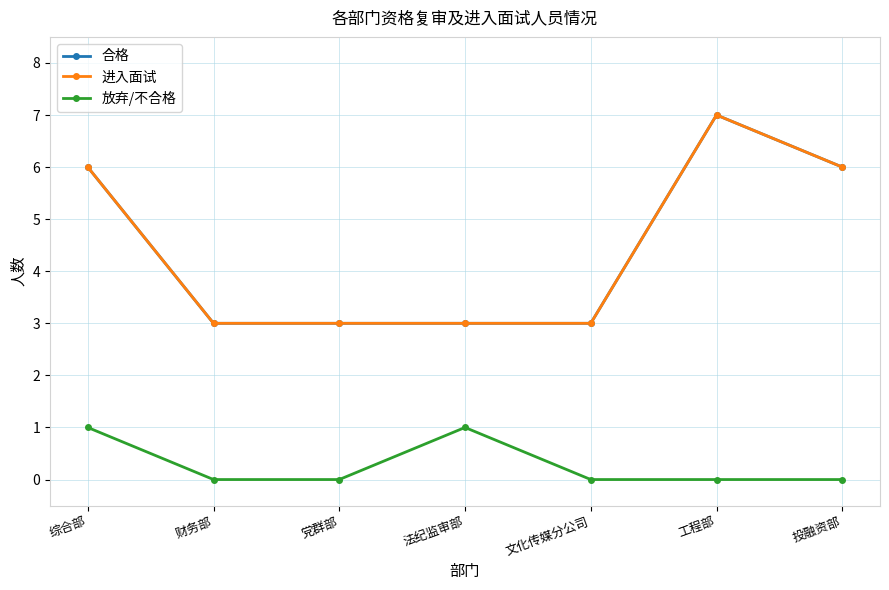

Does the chart have visible grid lines?

Yes